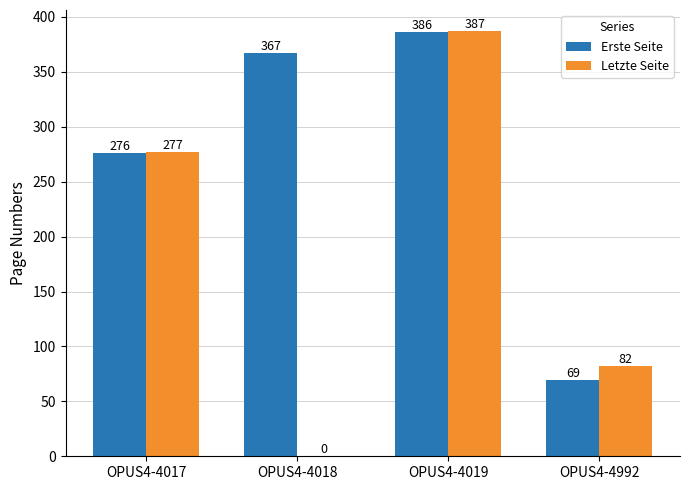

Reading right to left, what are all the values shown in this chart?

Erste Seite: OPUS4-4992=69	OPUS4-4019=386	OPUS4-4018=367	OPUS4-4017=276
Letzte Seite: OPUS4-4992=82	OPUS4-4019=387	OPUS4-4018=0	OPUS4-4017=277